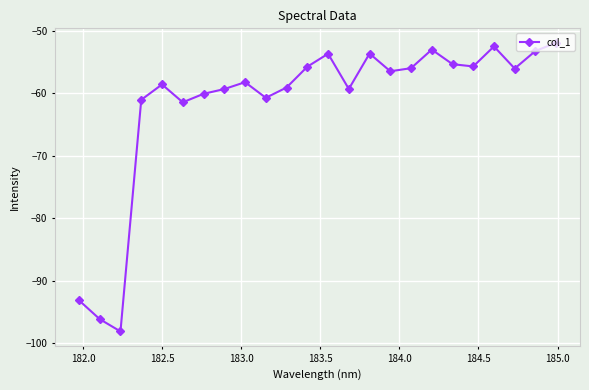

Reading right to left, transcribe all the data shown in this chart.

-51.9	-53.2	-56.0	-52.5	-55.7	-55.3	-53.0	-56.0	-56.4	-53.6	-59.3	-53.6	-55.7	-59.0	-60.7	-58.2	-59.3	-60.1	-61.4	-58.6	-61.0	-98.1	-96.1	-93.1